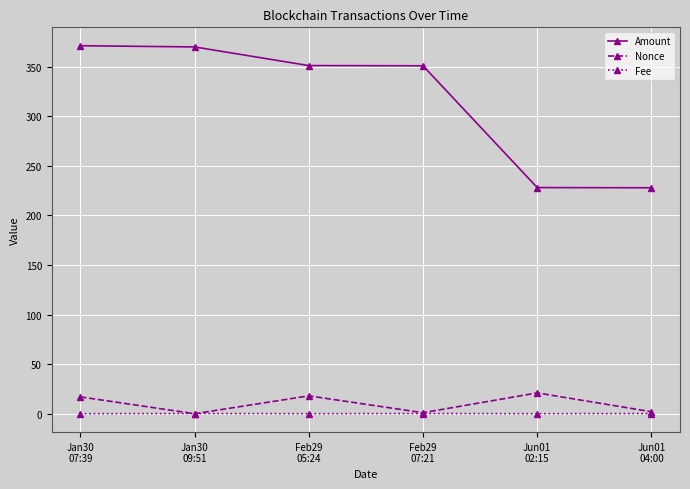

How many lines are shown in the chart?

3